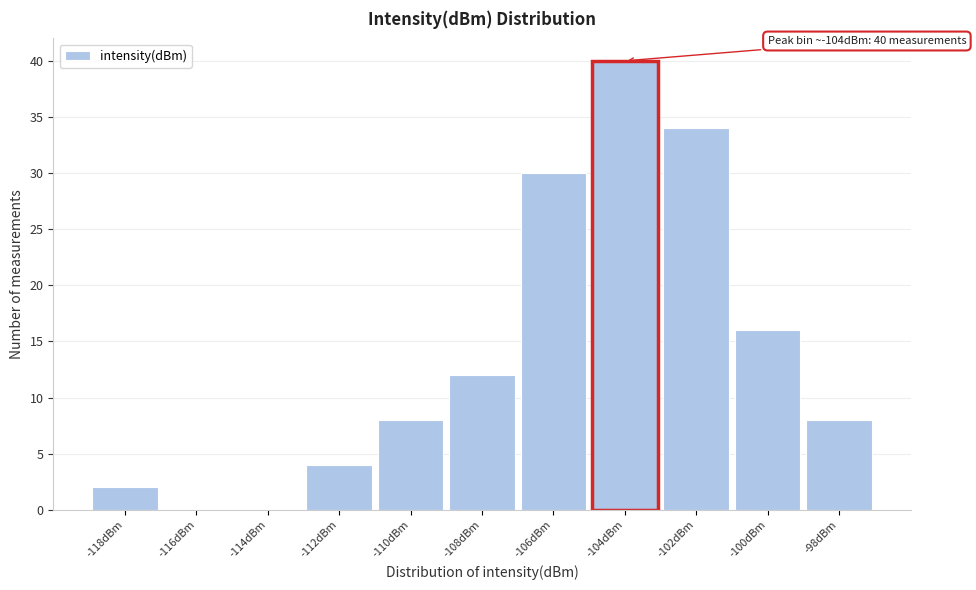

Reading left to right, list all the values displayed in this chart.

-118dBm=2	-116dBm=0	-114dBm=0	-112dBm=4	-110dBm=8	-108dBm=12	-106dBm=30	-104dBm=40	-102dBm=34	-100dBm=16	-98dBm=8